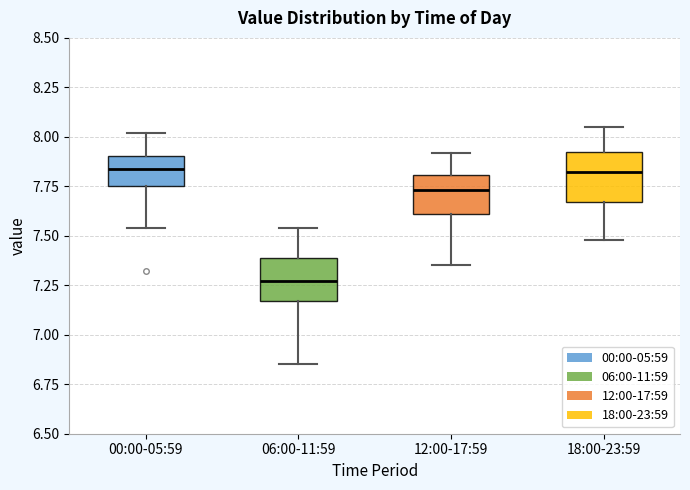

Reading left to right, transcribe this box plot: for each box, give where its median line is, the range the box spans, and where its two whiskers end, as read against the y-axis. The values are not printed on the chart, so give them approximately, as read against the axis.

00:00-05:59: median 7.85, box 7.75 to 7.90, whiskers 7.55 to 8.00
06:00-11:59: median 7.25, box 7.15 to 7.40, whiskers 6.85 to 7.55
12:00-17:59: median 7.75, box 7.60 to 7.80, whiskers 7.35 to 7.90
18:00-23:59: median 7.80, box 7.65 to 7.95, whiskers 7.50 to 8.05